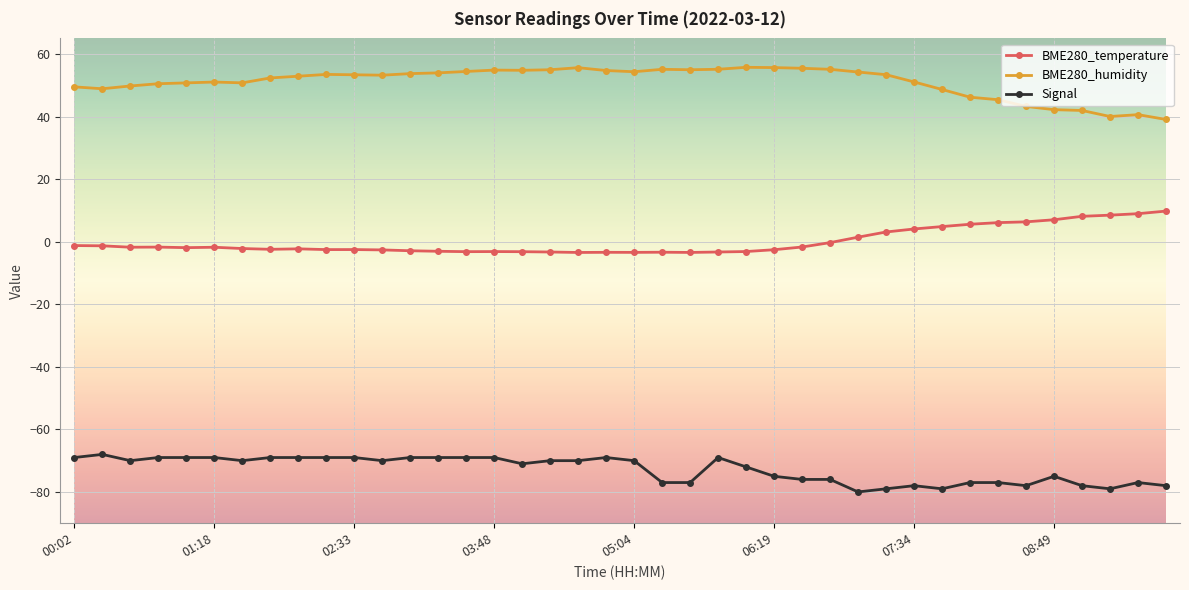

What is the value of the BME280_humidity point at the 4th from the left?

50.5